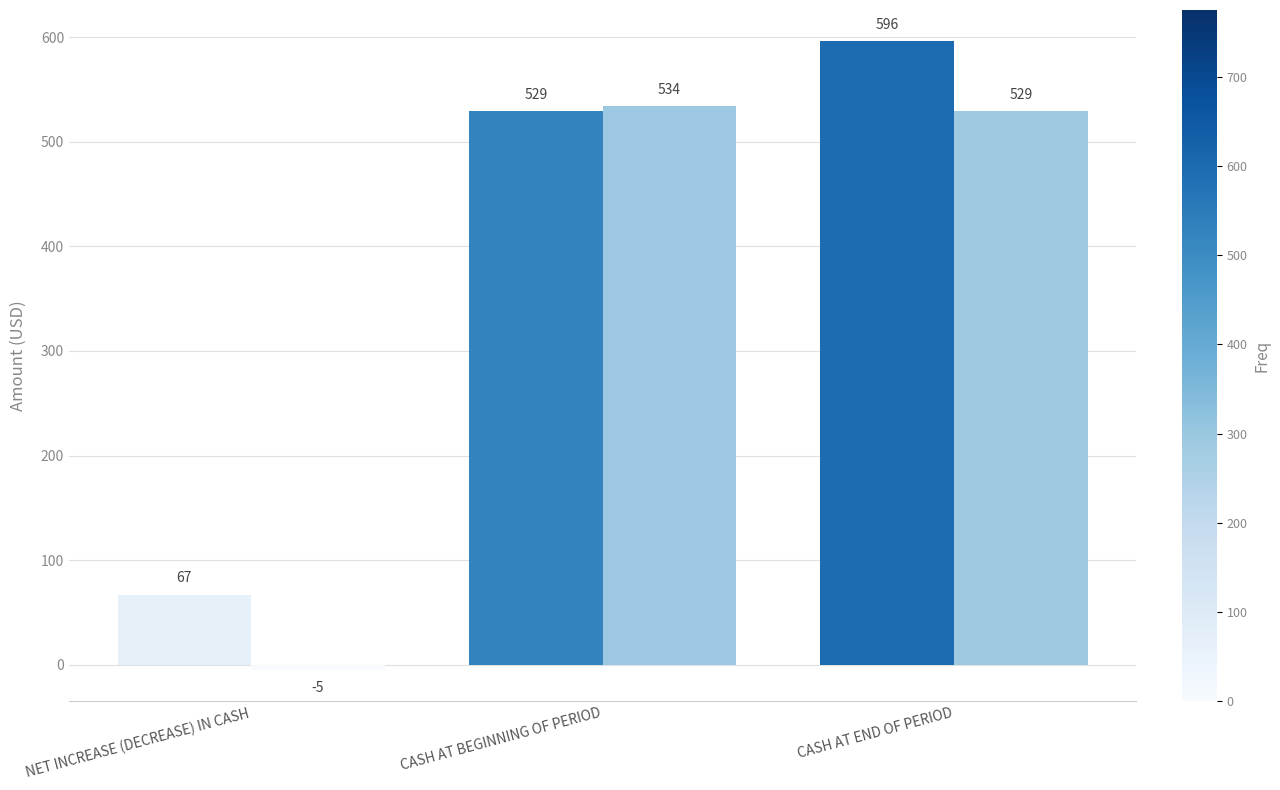

How many bars are there in each group?

2